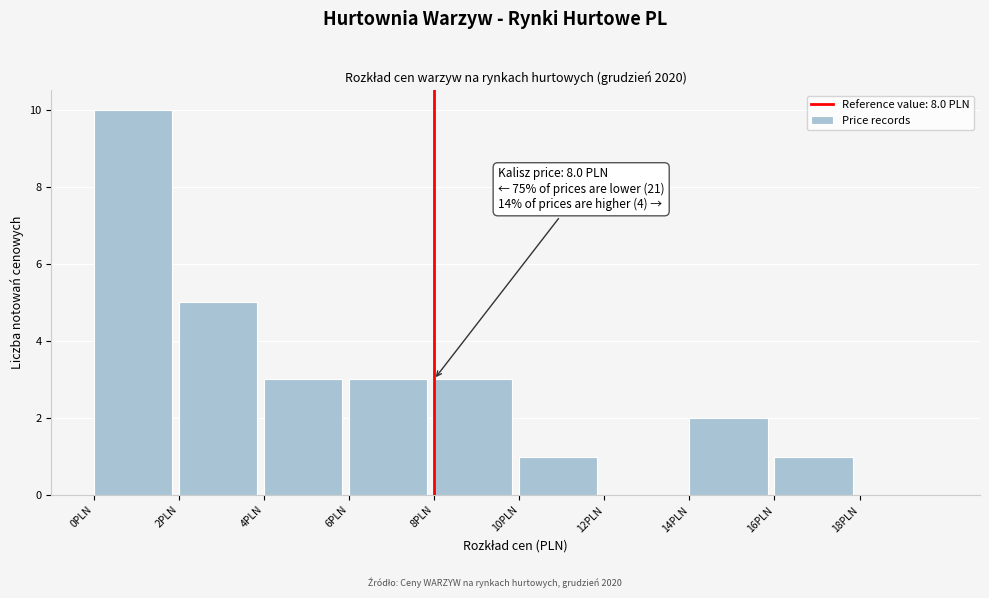

Which range on the x-axis has the tallest bar?

0 to 2